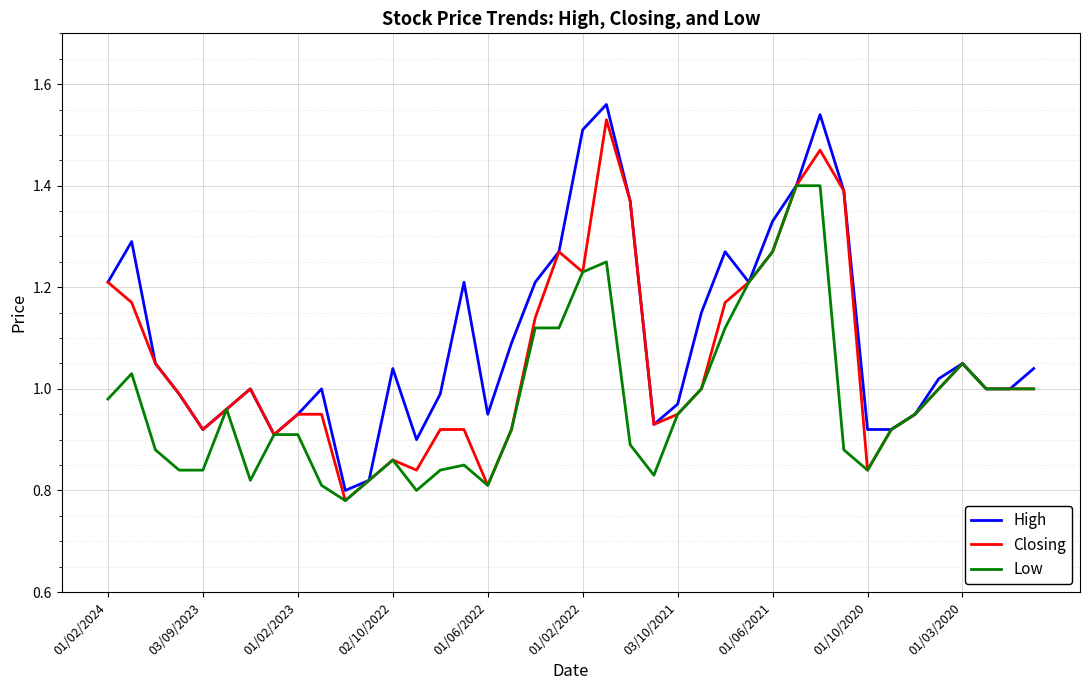

Which series has the largest total across all categories?

High